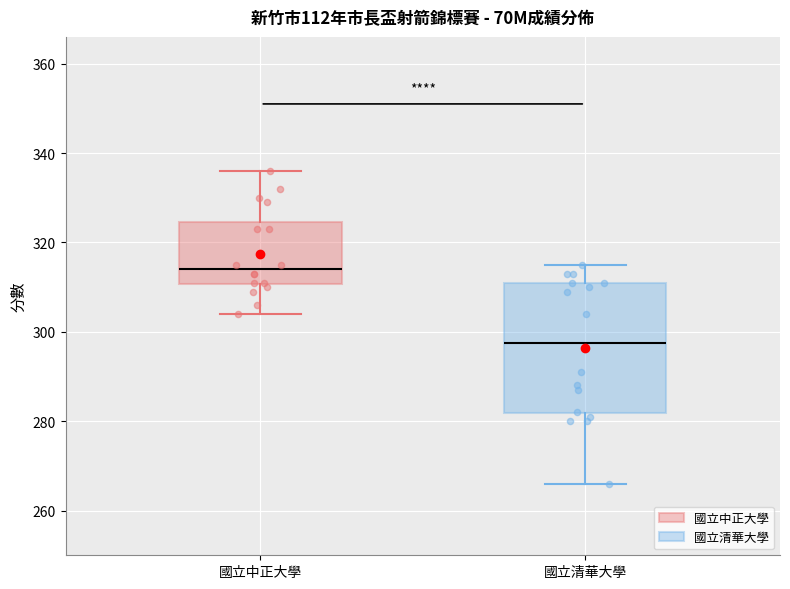

Which box is the tallest, from its lower edge to its upper edge?

國立清華大學